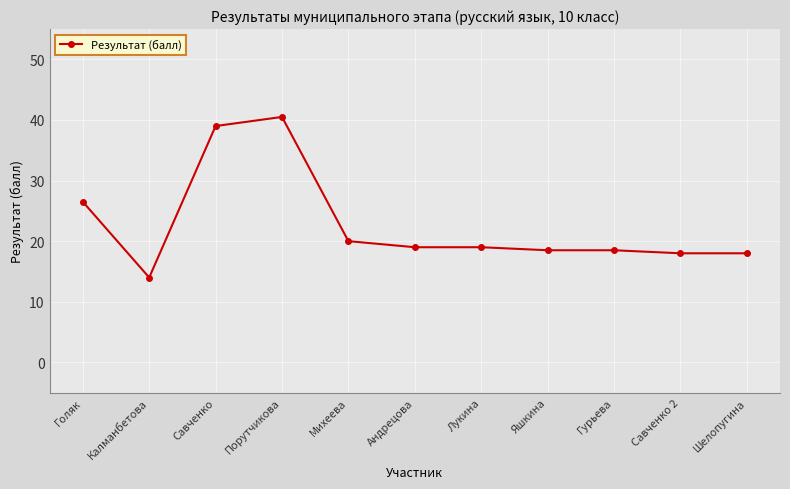

Does the chart have visible grid lines?

Yes